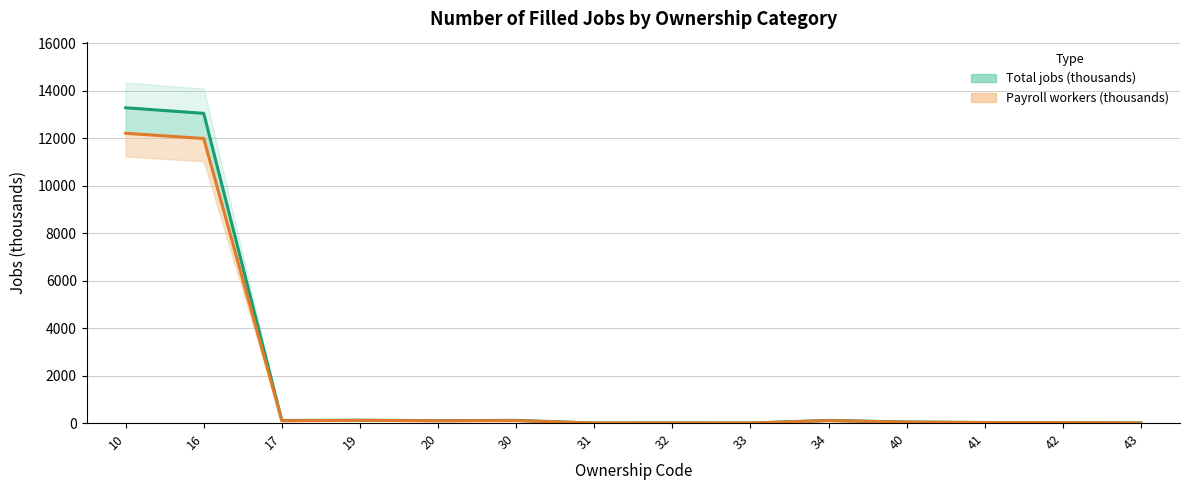

What is the value of the Total jobs (thousands) point at the 2nd from the left?

13054.5